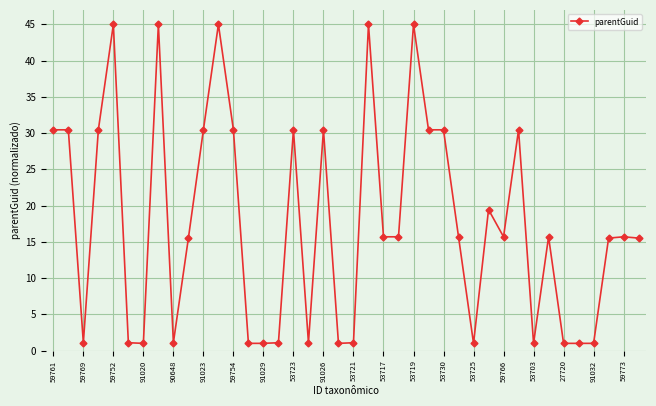

What is the difference between the maximum and second lowest values?

44.0